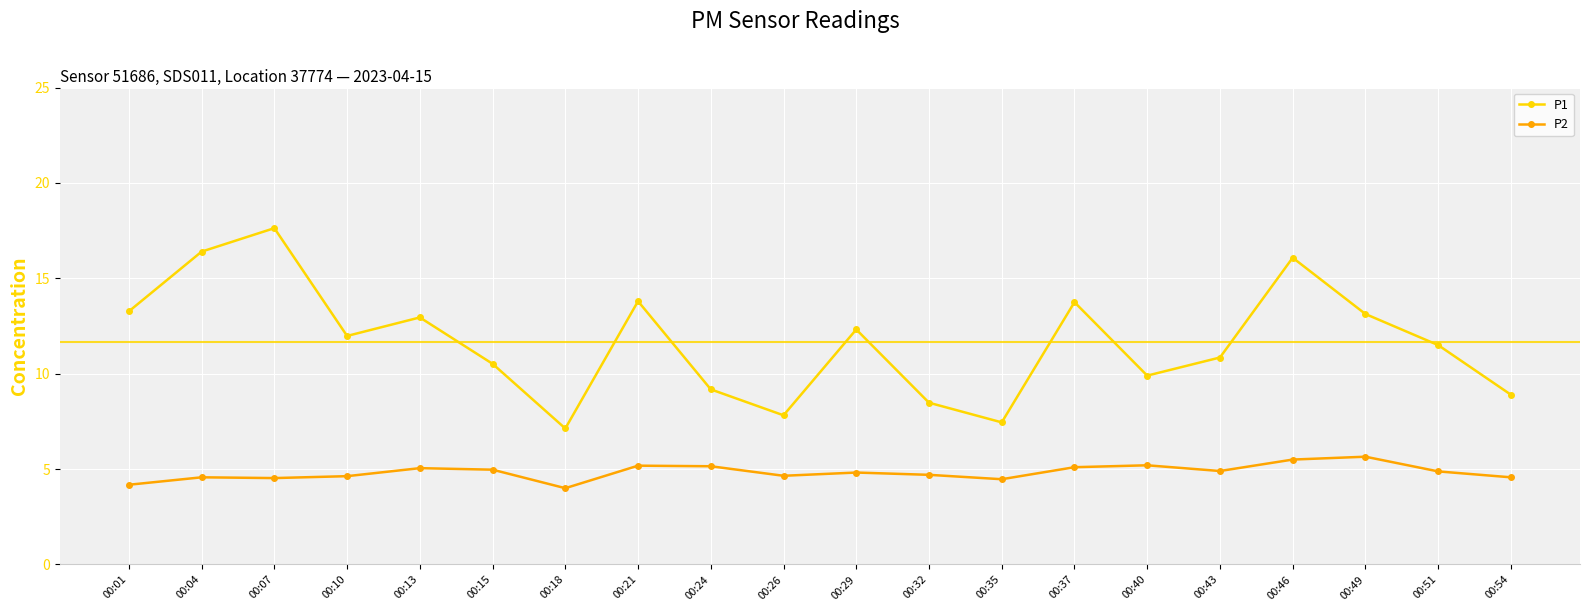

True or false: P2 and P1 intersect in this chart.

False